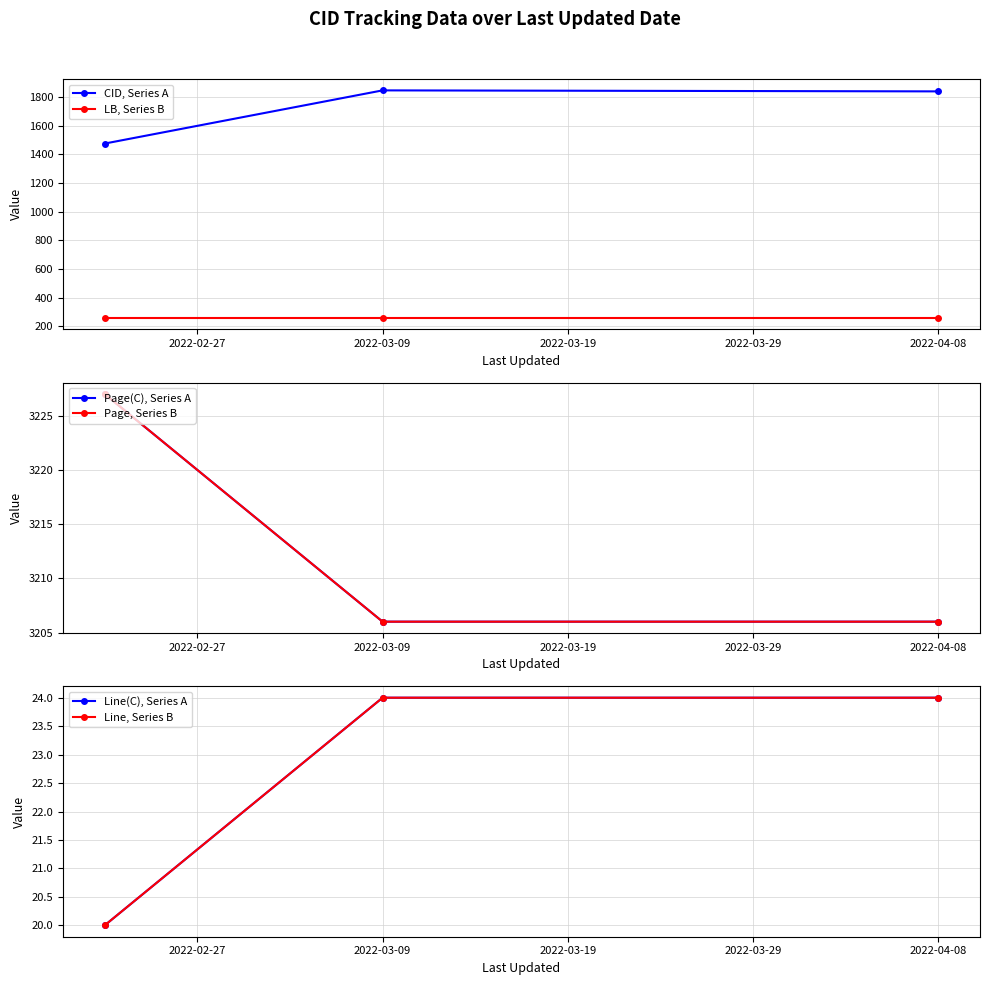

The value of LB, Series B at 2022-03-09 is 158. True or false?

False